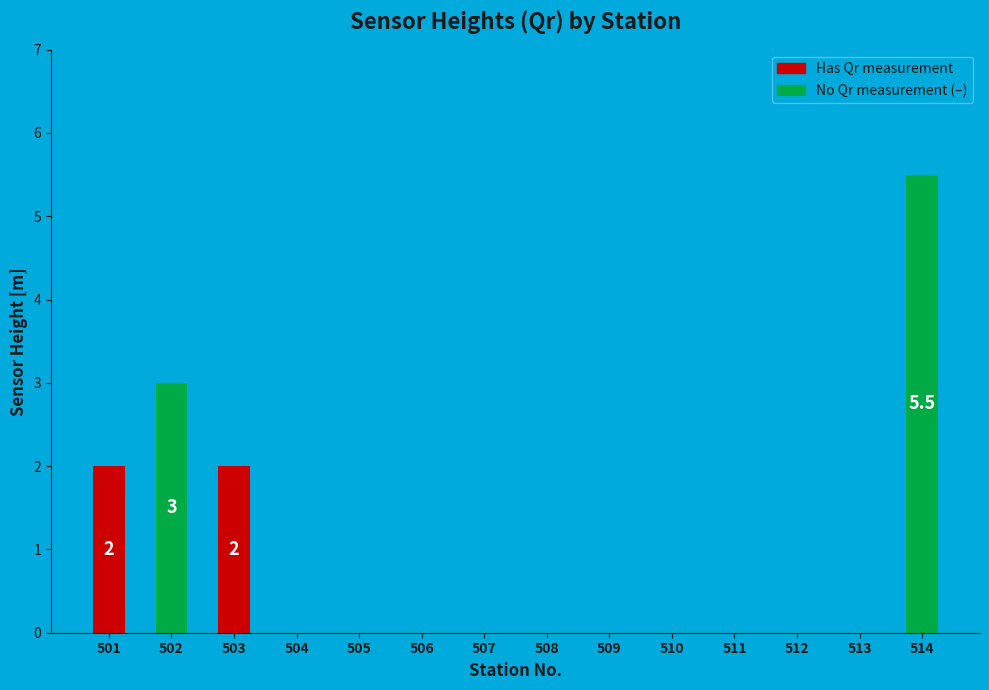

At which category does the chart reach its peak across all series?

514